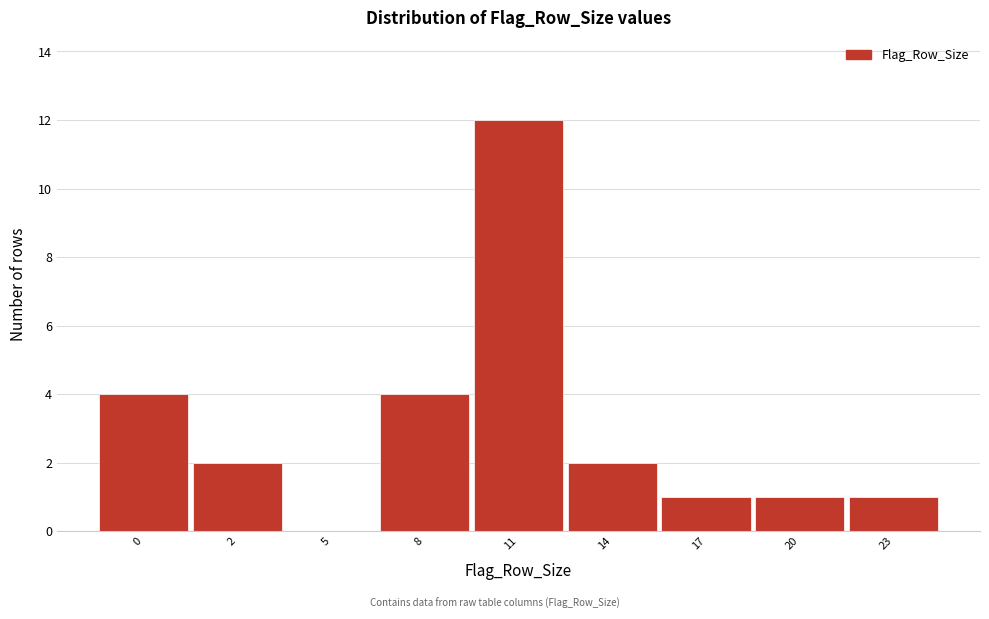

Reading left to right, what are all the values shown in this chart?

0=4	2=2	5=0	8=4	11=12	14=2	17=1	20=1	23=1